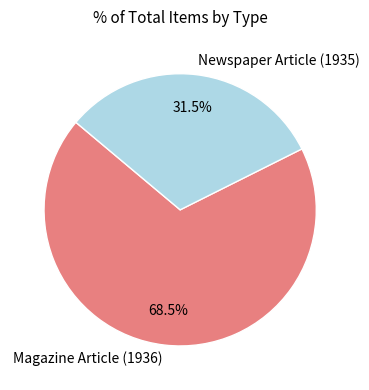

Is Newspaper Article (1935) the majority of the pie?

No